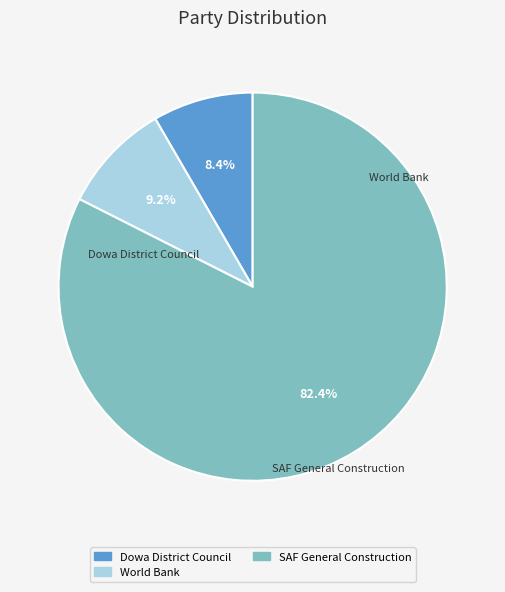

Count the number of slices in the pie.

3